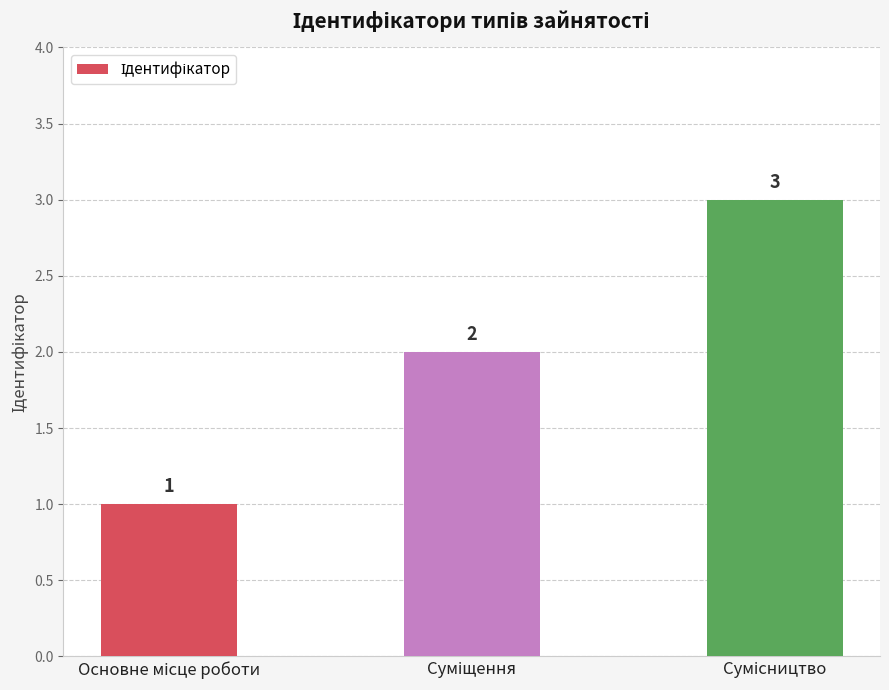

What is the greatest value displayed?

3